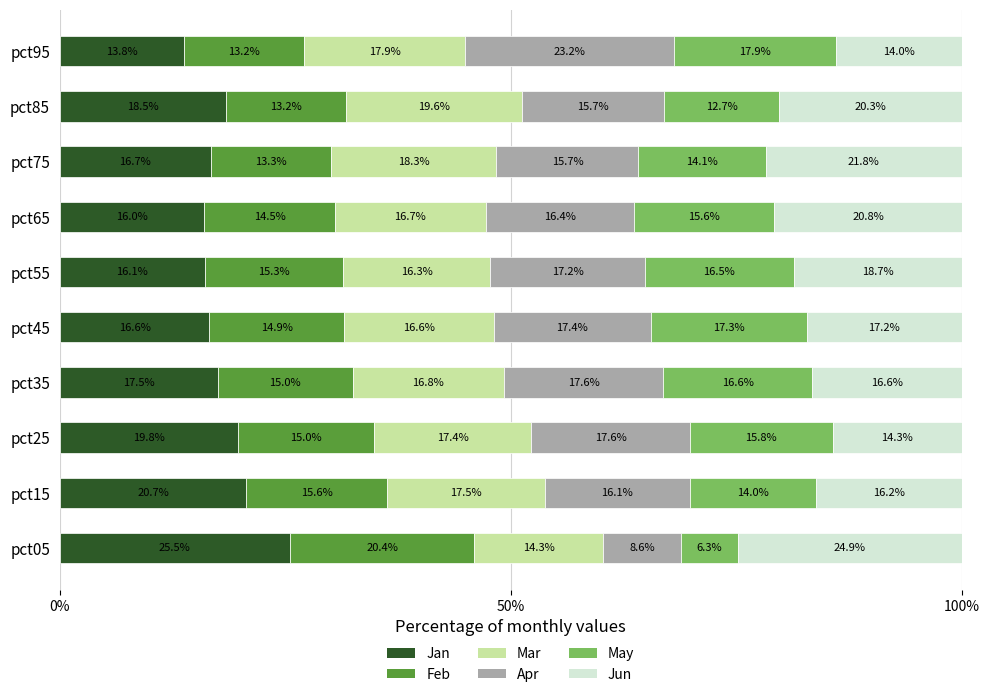

Which category has the highest value in the Jan series?

pct05